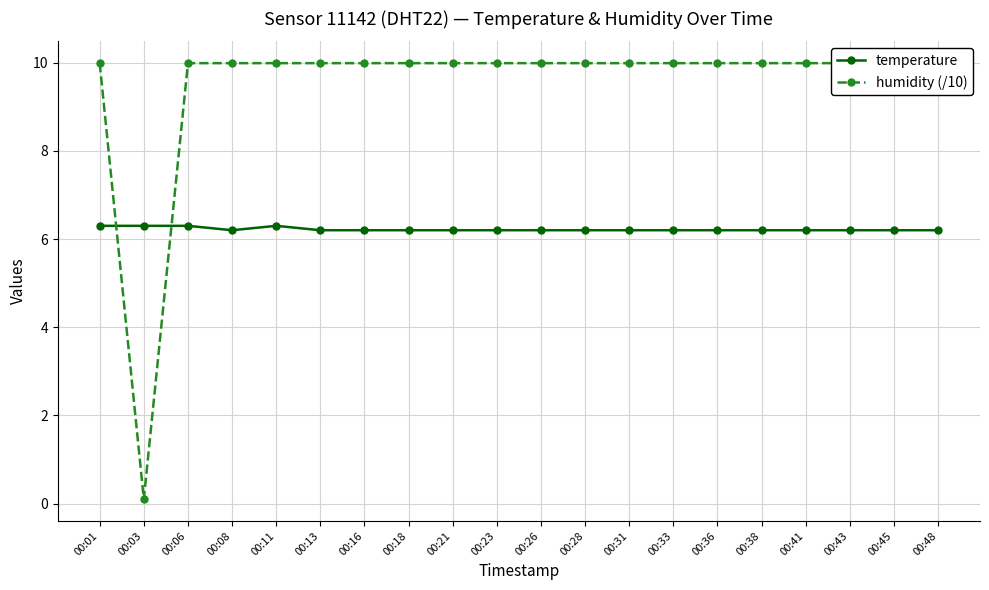

Rank the series by their average value, from lowest to highest.

temperature, humidity (/10)